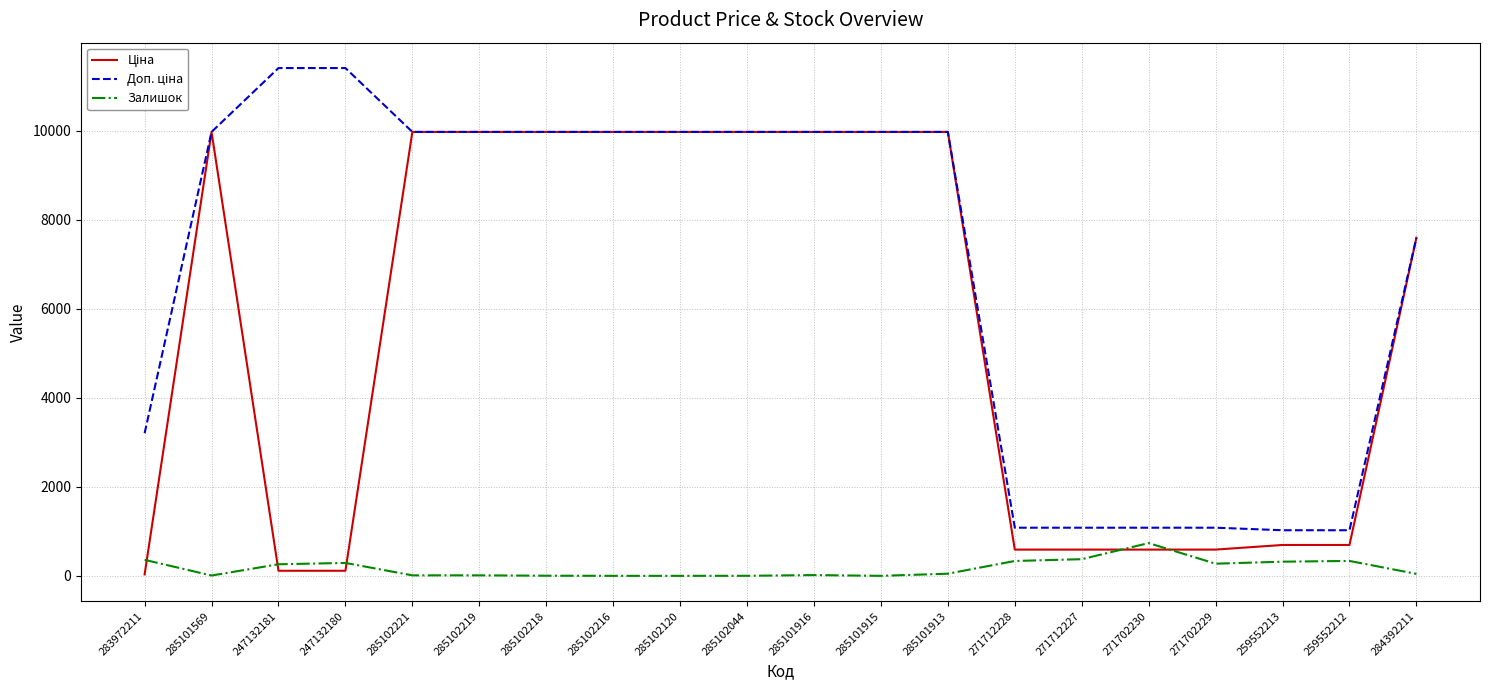

What is the total value across all series at 259552212?

2053.3